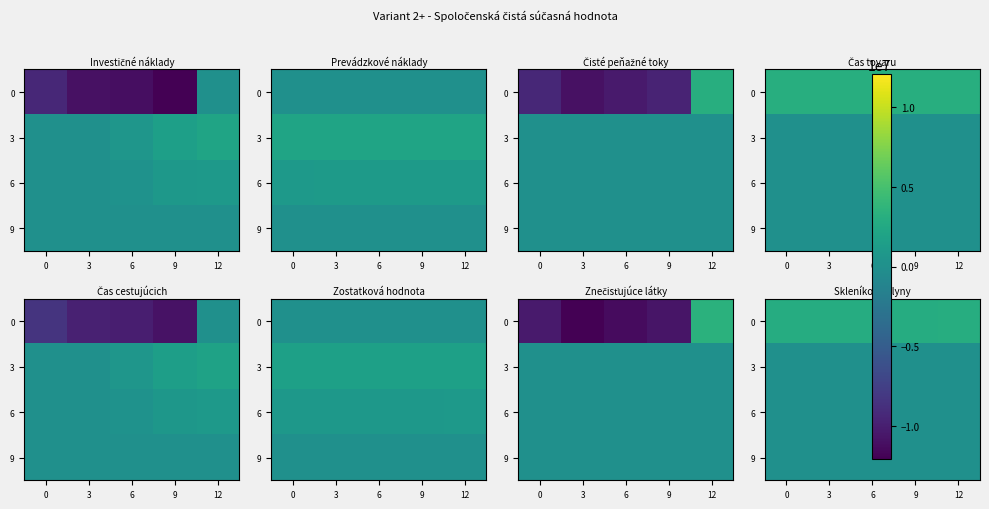

Is it true that 0 equals 4627520.4 at 0?

False